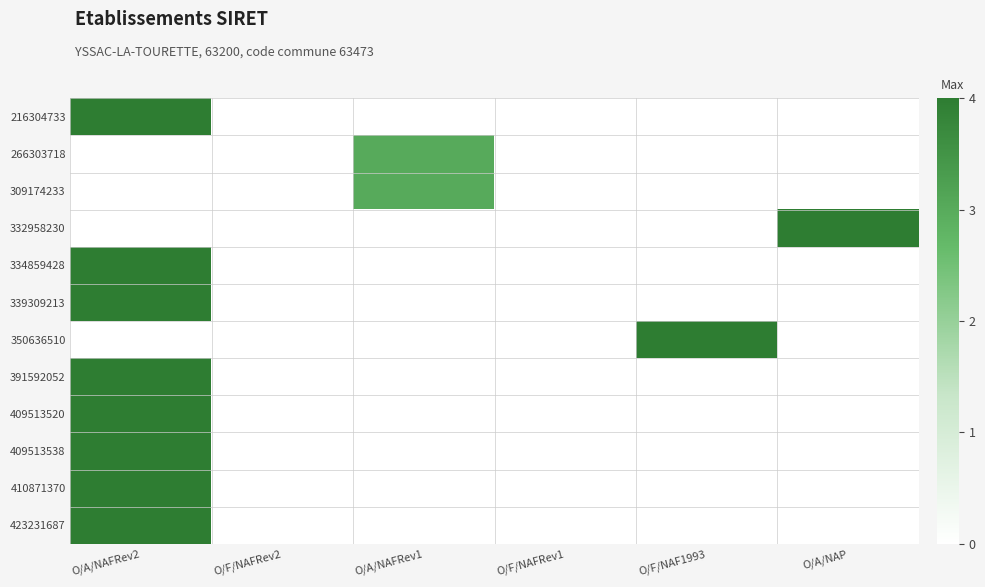

Which category has the highest value across all series?

O/A/NAFRev2